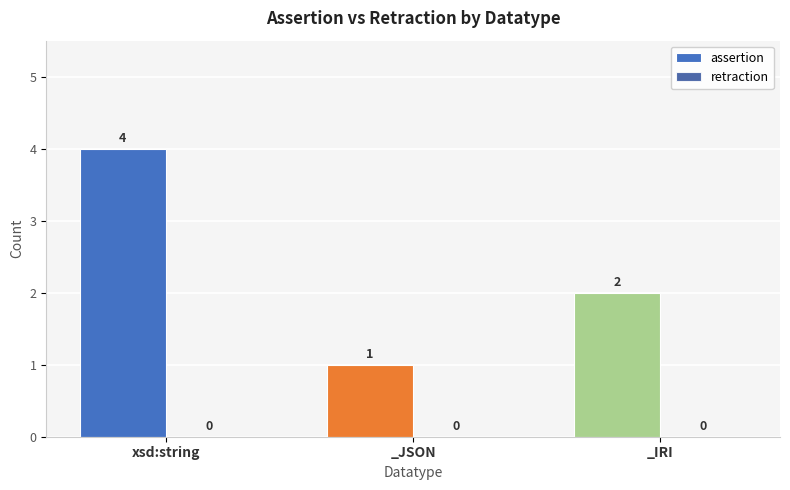

Rank the categories by value from lowest to highest.

_JSON, _IRI, xsd:string